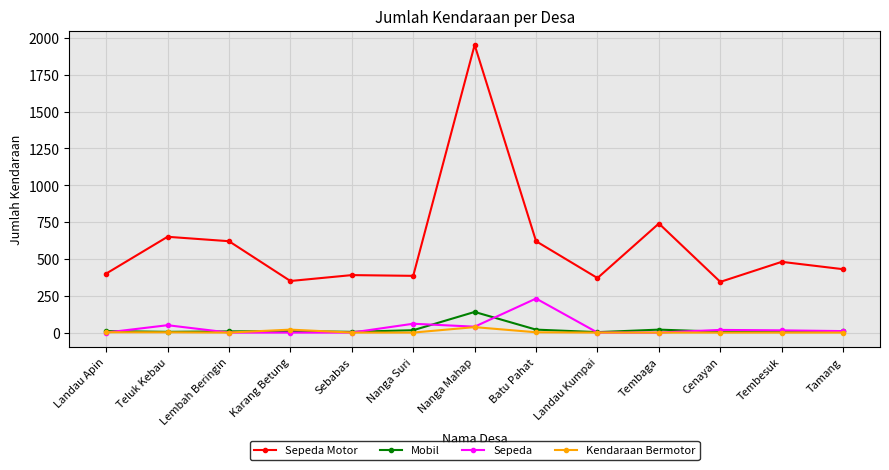

What are all the series names shown in the legend?

Sepeda Motor, Mobil, Sepeda, Kendaraan Bermotor